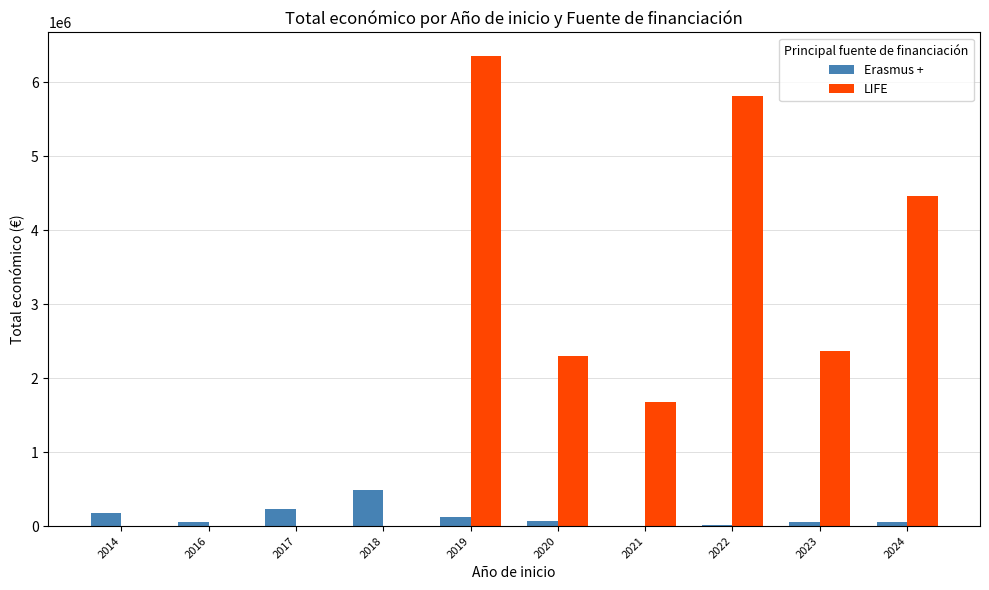

Are the bars horizontal?

No